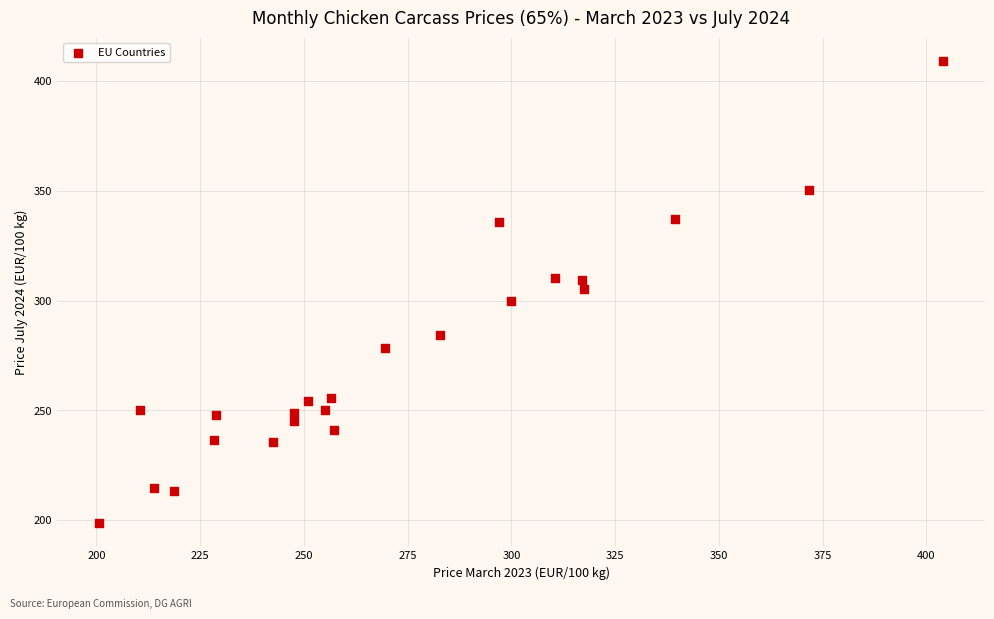

What is the range of Y values (max minus min)?

210.3